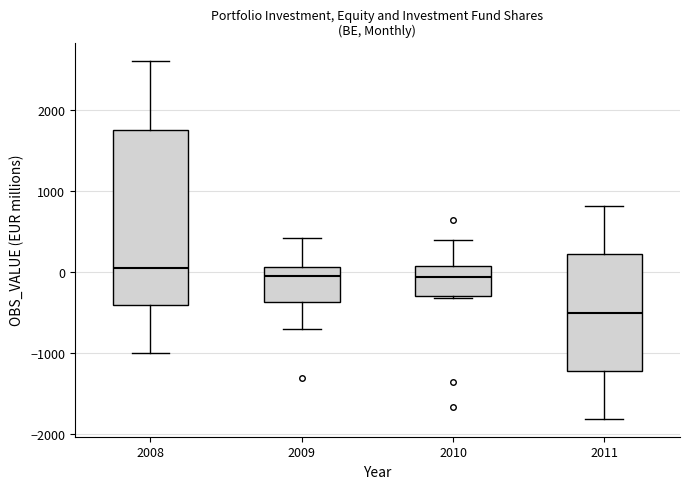

Where is the upper edge of the box at x = 2009 on the y-axis? The values are not printed on the chart, so give them approximately, as read against the axis.

100